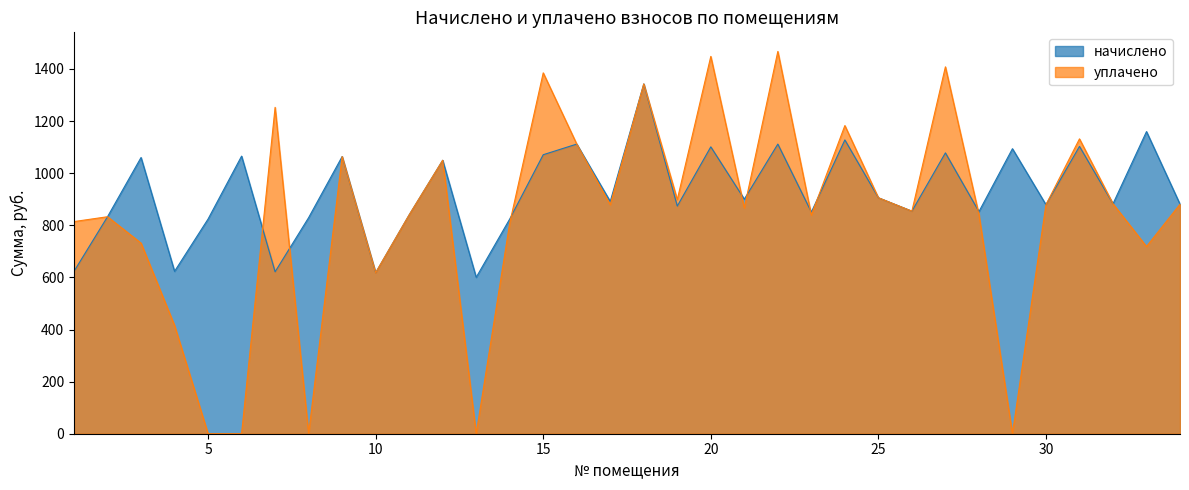

Reading left to right, list all the values displayed in this chart.

начислено: 1=623.4	2=833.0	3=1060.3	4=623.4	5=824.1	6=1065.6	7=621.6	8=829.4	9=1063.8	10=618.1	11=840.1	12=1049.6	13=600.3	14=824.1	15=1070.9	16=1111.8	17=891.5	18=1342.7	19=873.8	20=1101.1	21=900.4	22=1111.8	23=850.7	24=1127.8	25=905.8	26=854.2	27=1078.0	28=852.5	29=1094.0	30=879.1	31=1102.9	32=882.7	33=1159.7	34=880.9
уплачено: 1=814.3	2=833.0	3=731.7	4=415.6	5=0.0	6=0.0	7=1252.8	8=0.0	9=1063.8	10=618.1	11=840.1	12=1049.6	13=0.0	14=808.1	15=1385.1	16=1111.8	17=879.1	18=1342.7	19=898.6	20=1448.3	21=866.7	22=1467.3	23=839.2	24=1182.8	25=905.8	26=854.2	27=1408.2	28=841.0	29=0.0	30=879.1	31=1131.8	32=882.7	33=718.7	34=880.9